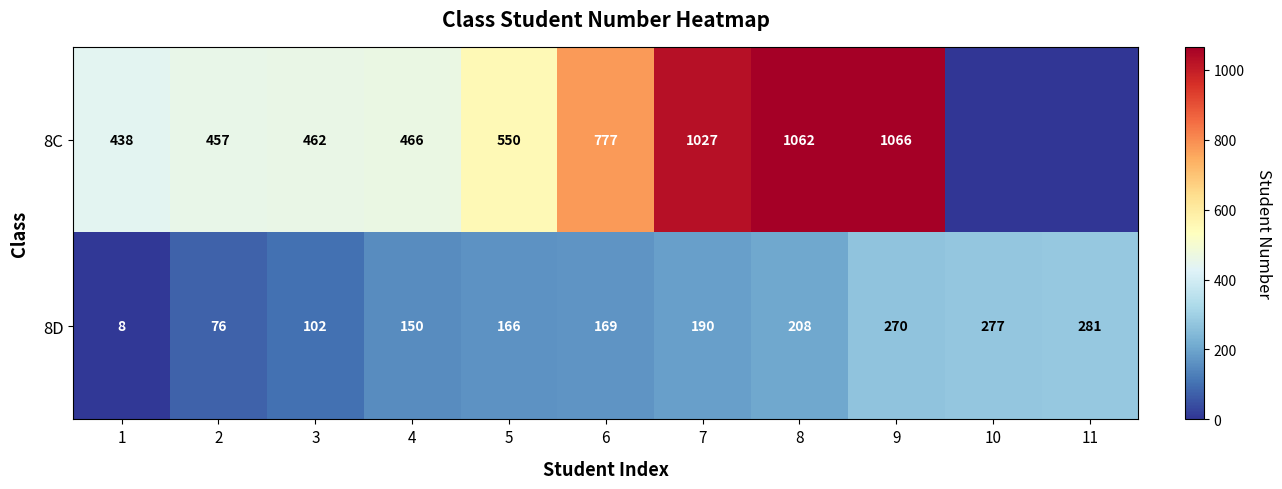

What is the sum of the 8D values at 8 and 3?

310